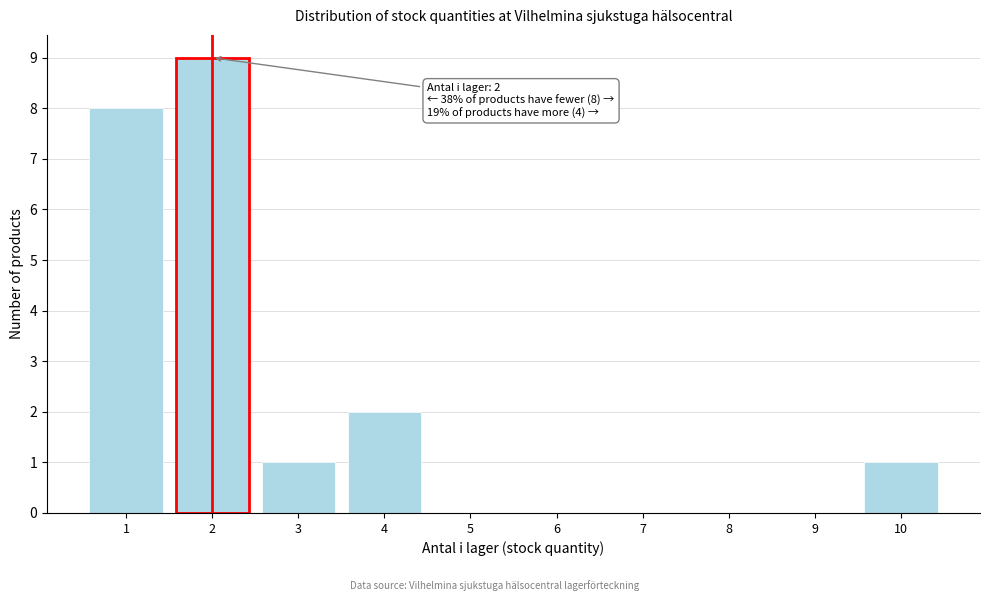

Which range on the x-axis has the tallest bar?

1.5 to 2.5